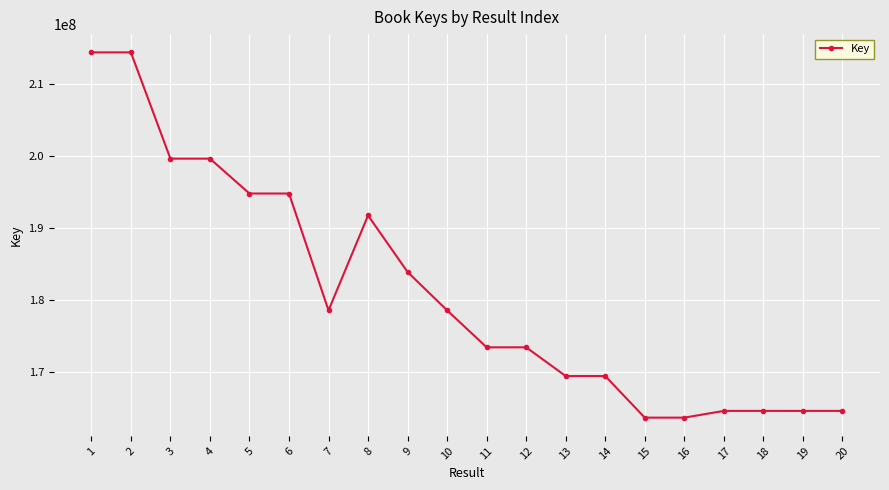

Is it true that the value at 3 is 199664491?

True